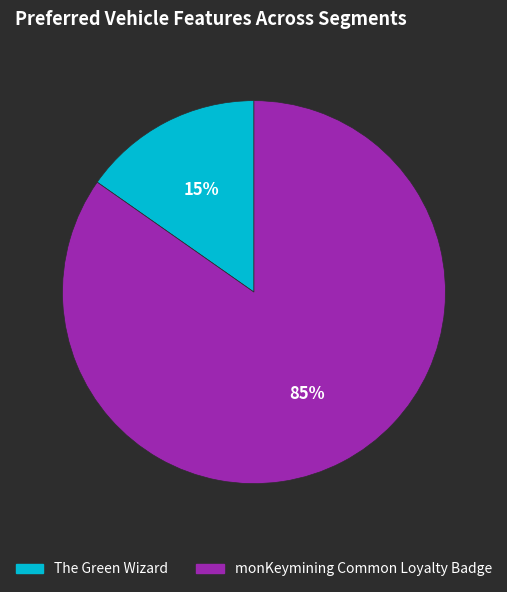

To the nearest percent, what is the combined percentage of monKeymining Common Loyalty Badge and The Green Wizard?

100%